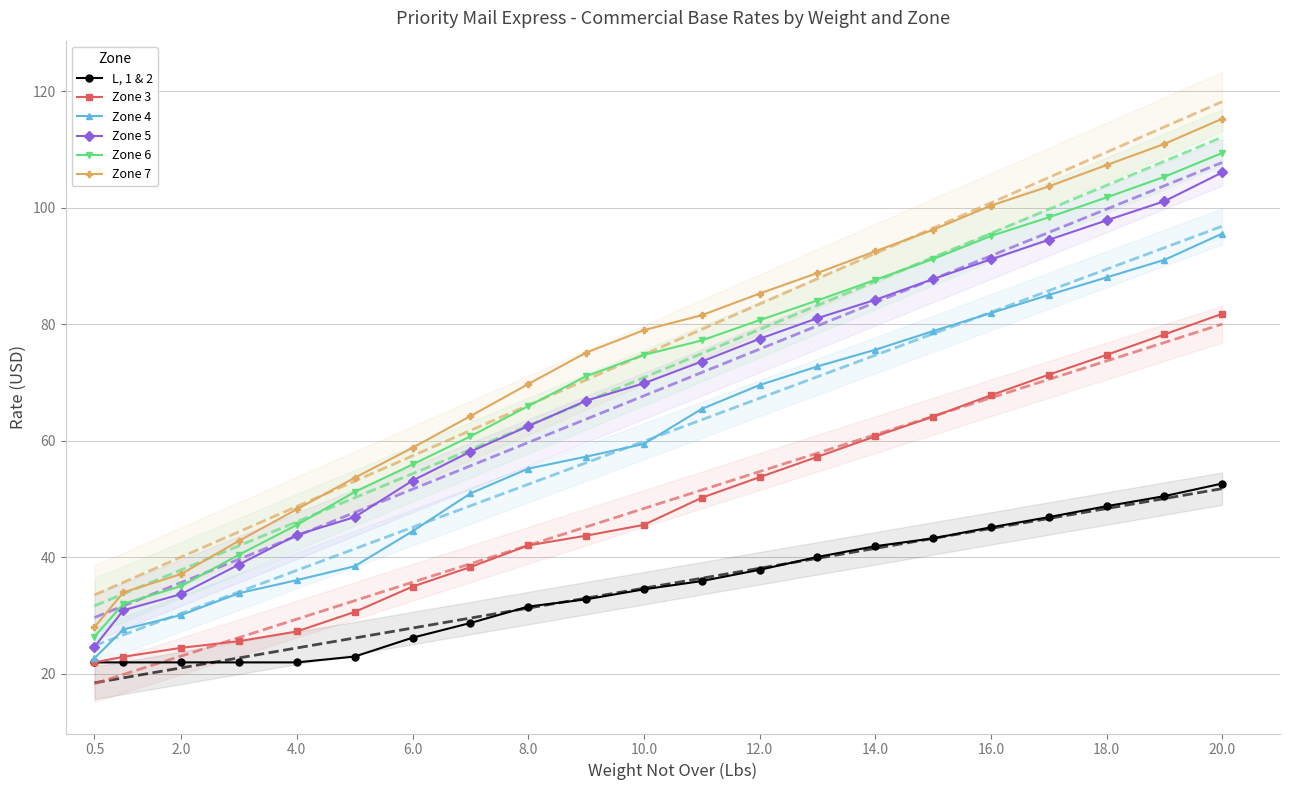

At which category is the sum across all series the highest?

20